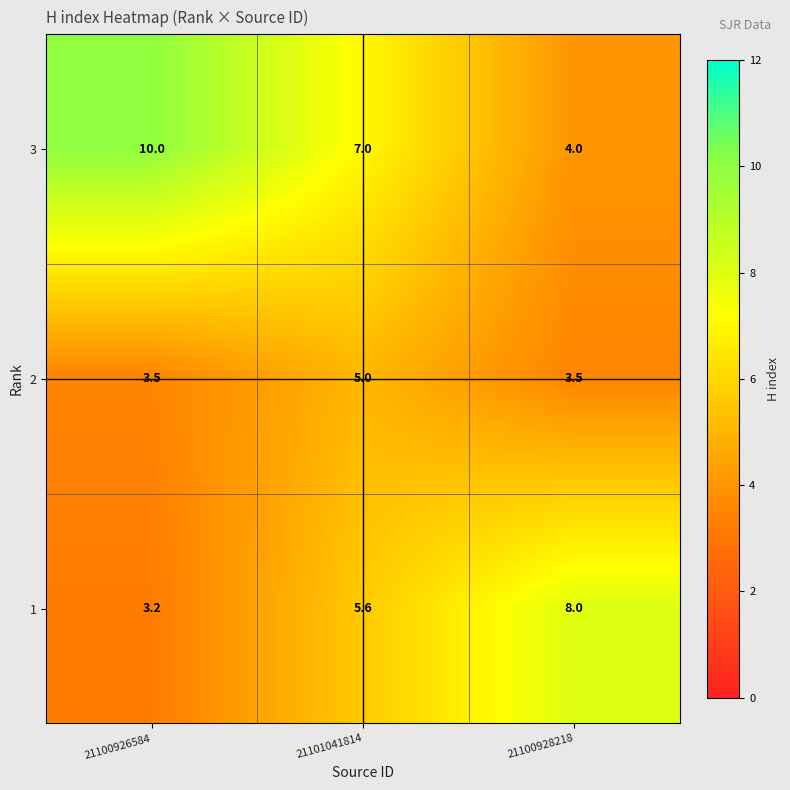

Where is 1 nearest to the value 5?

21101041814